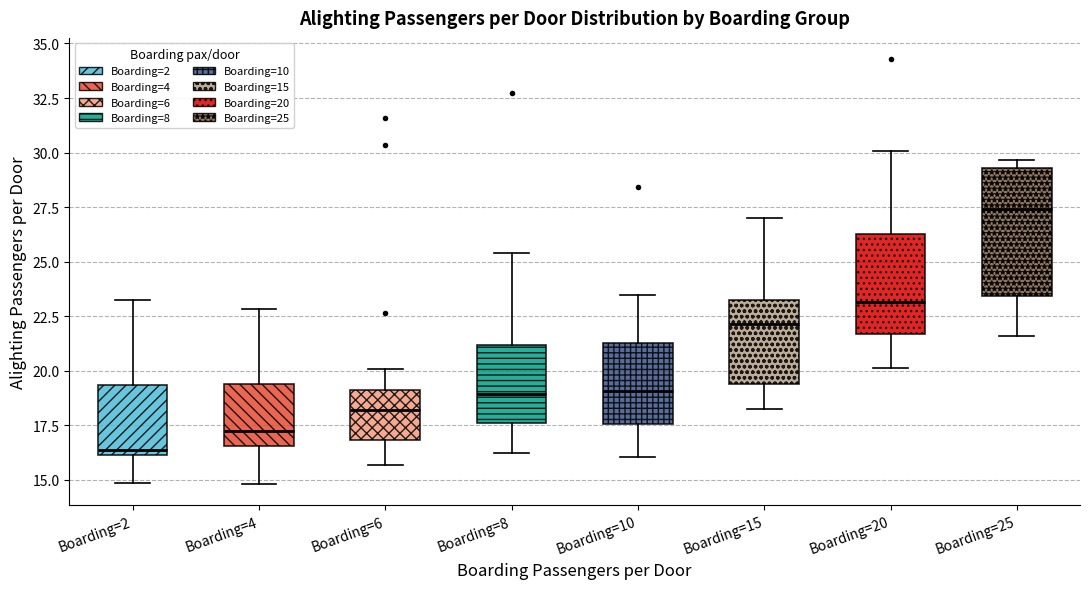

Which box's median line is the lowest?

Boarding=2